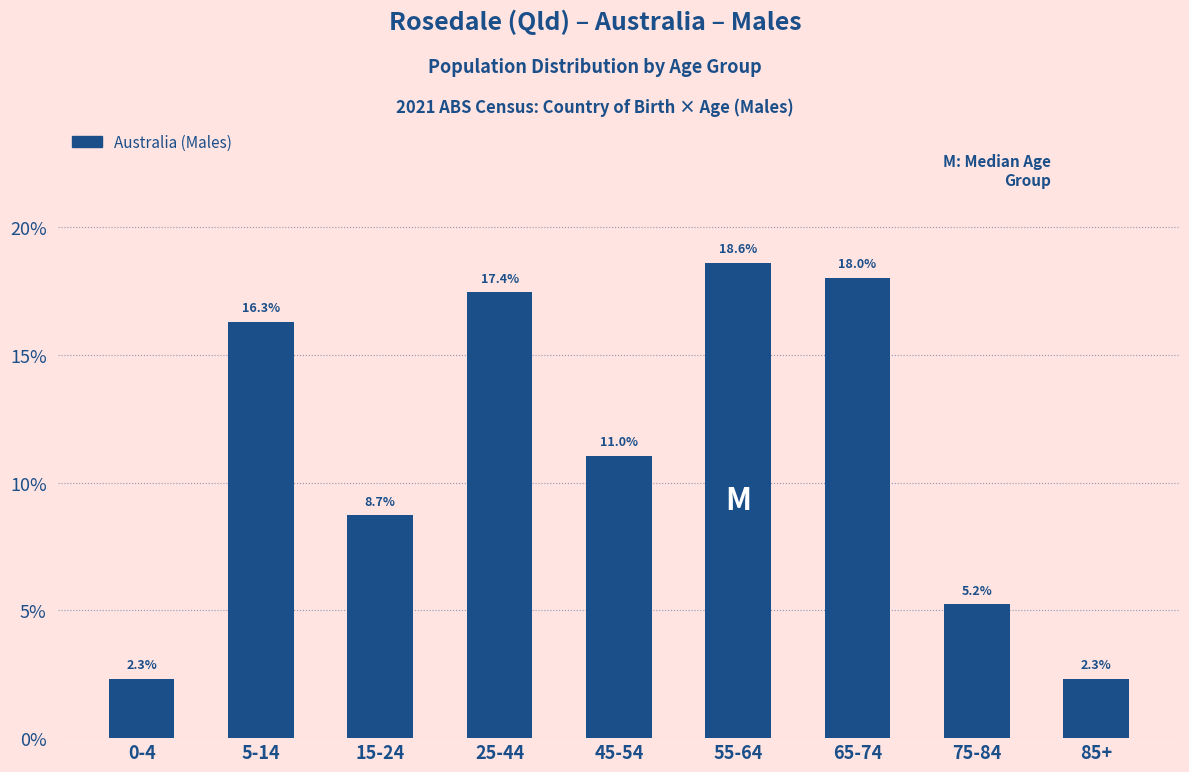

Reading left to right, transcribe all the data shown in this chart.

2.3	16.3	8.7	17.4	11.0	18.6	18.0	5.2	2.3